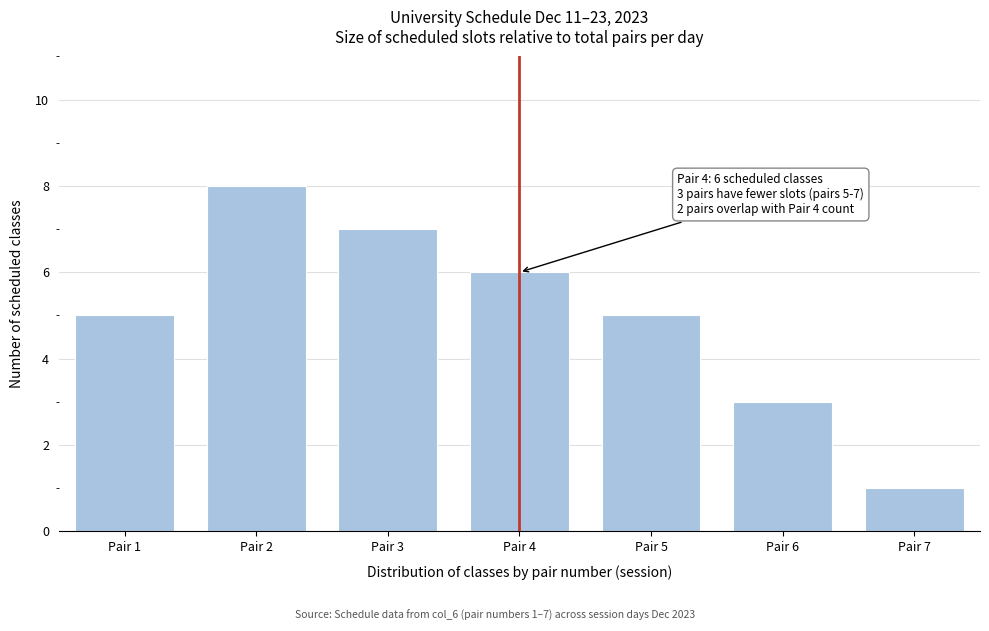

Reading right to left, extract all data points from this chart.

1	3	5	6	7	8	5